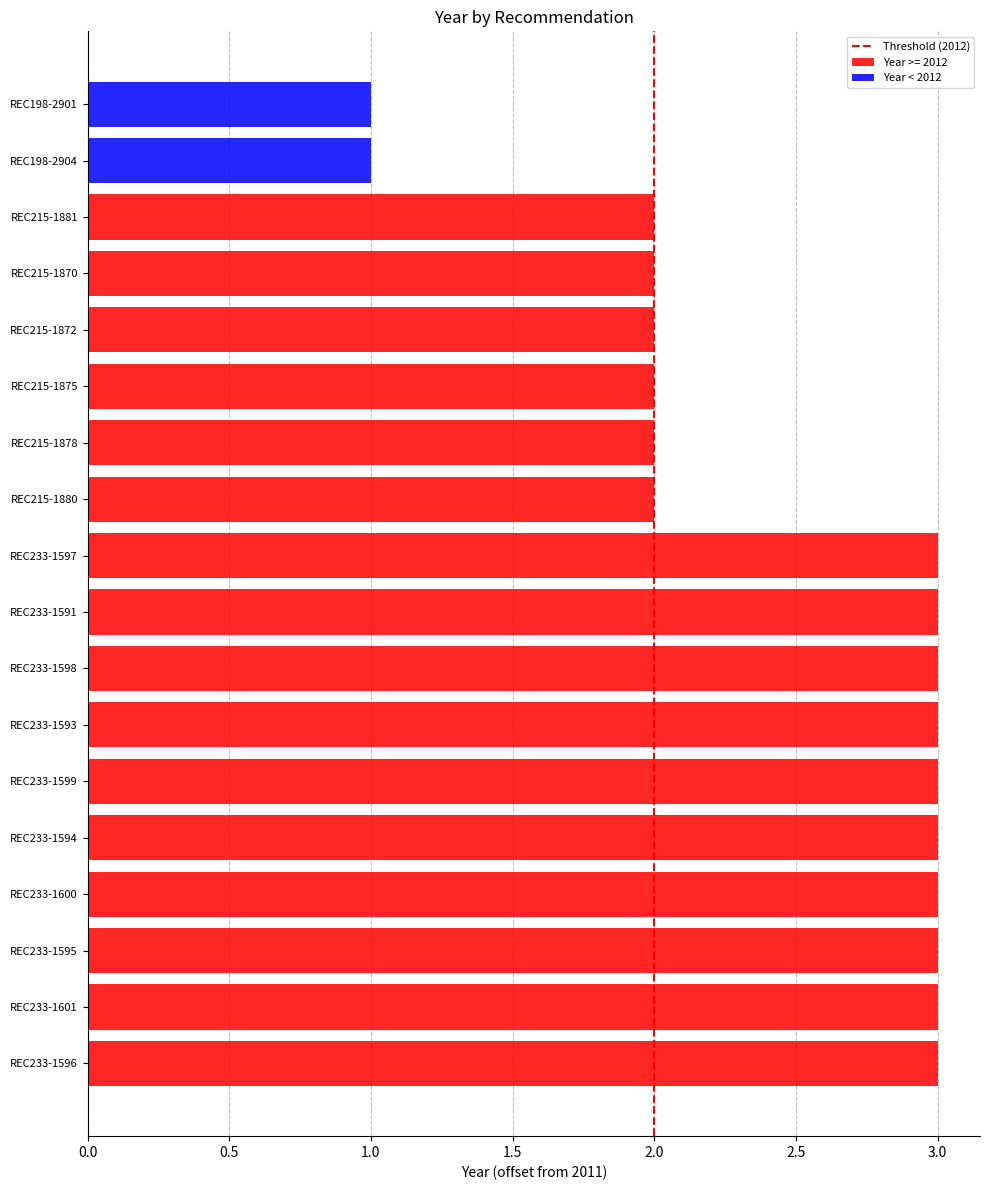

Which has a higher value, 0.0 or 0.5?

0.5